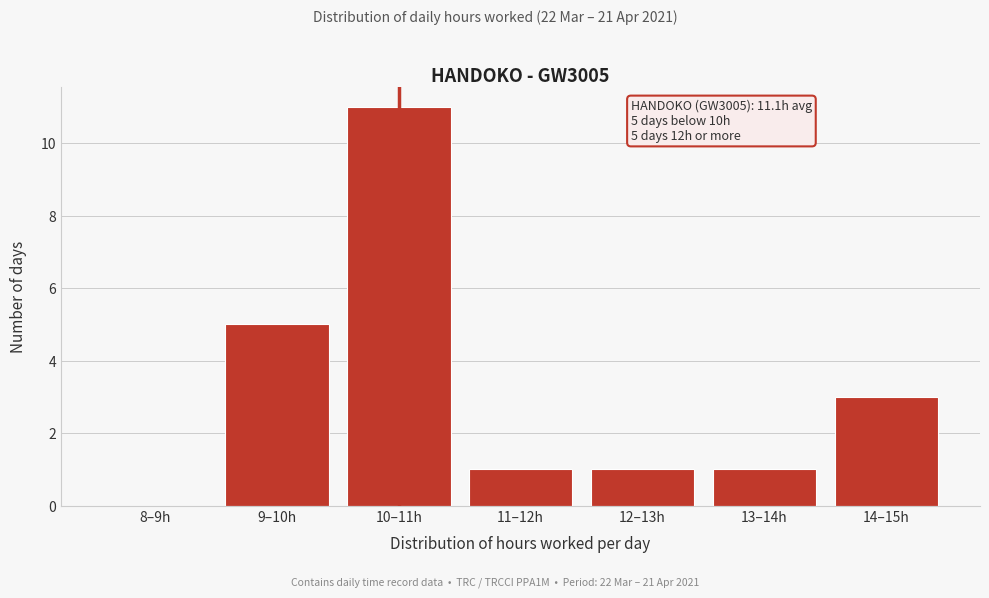

Reading right to left, transcribe all the data shown in this chart.

14–15h=3	13–14h=1	12–13h=1	11–12h=1	10–11h=11	9–10h=5	8–9h=0